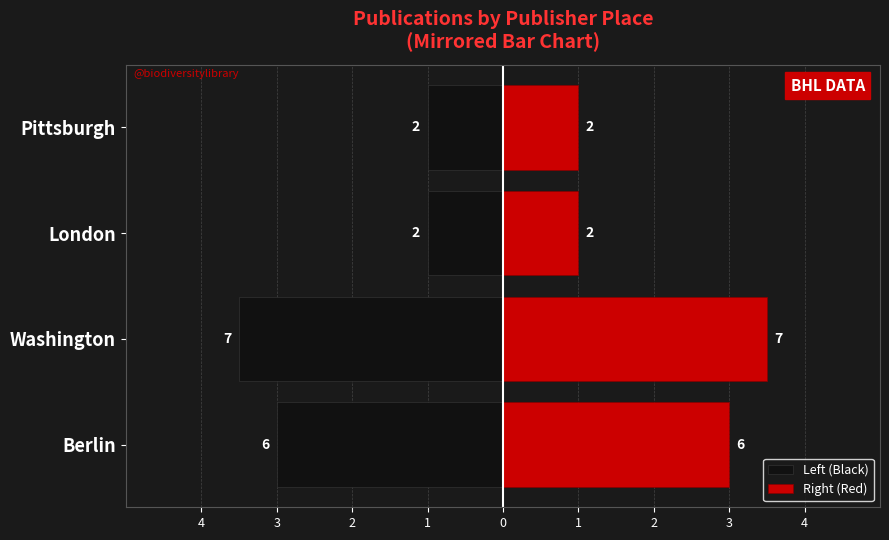

Count the Right (Red) values in the range 1 to 3.

3